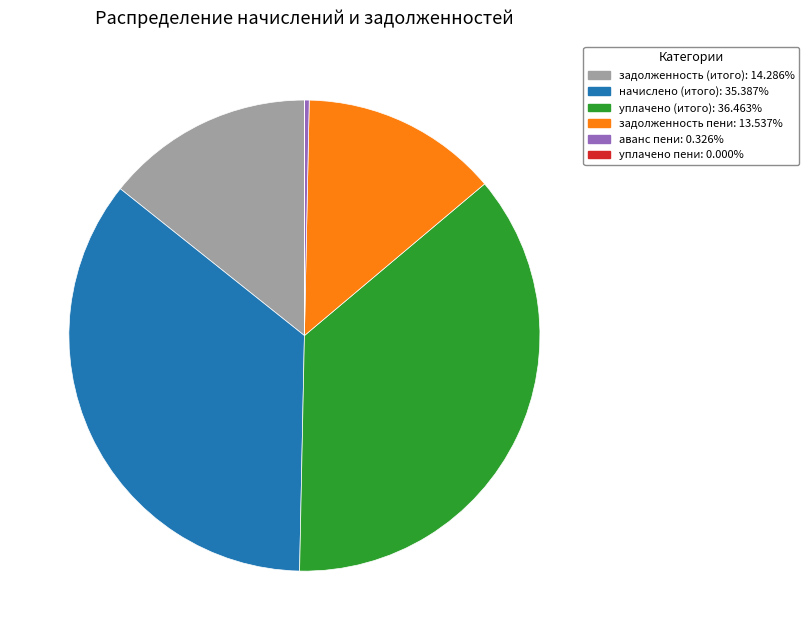

Approximately how many times larger is the value at задолженность (итого): 14.286% compared to уплачено (итого): 36.463%?

0.4